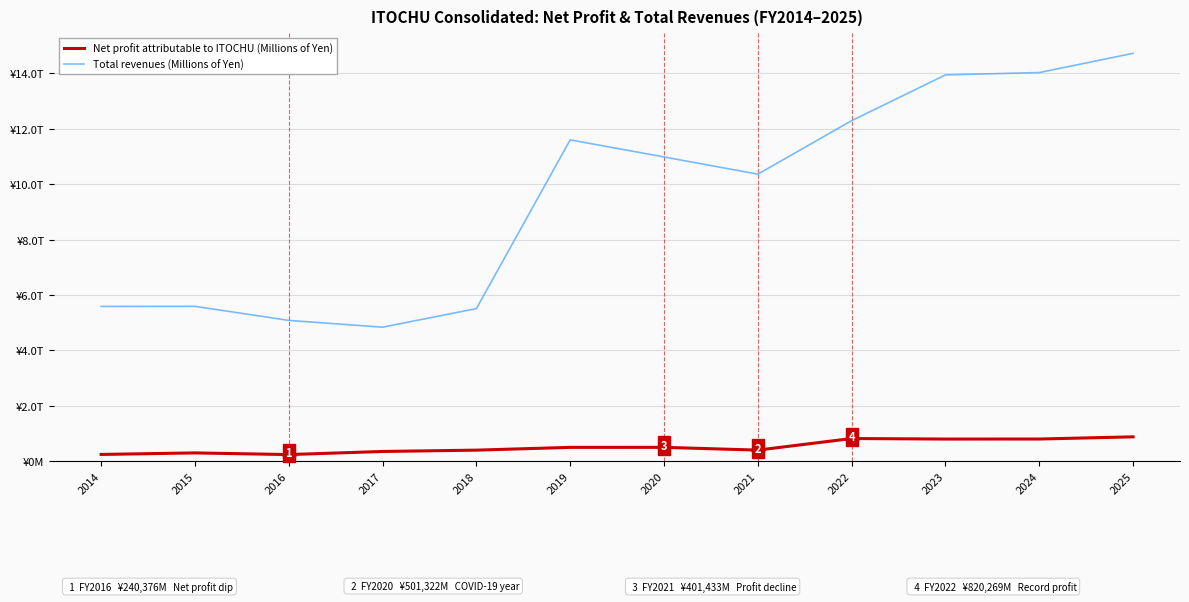

Which series has the largest range (max minus min)?

Total revenues (Millions of Yen)